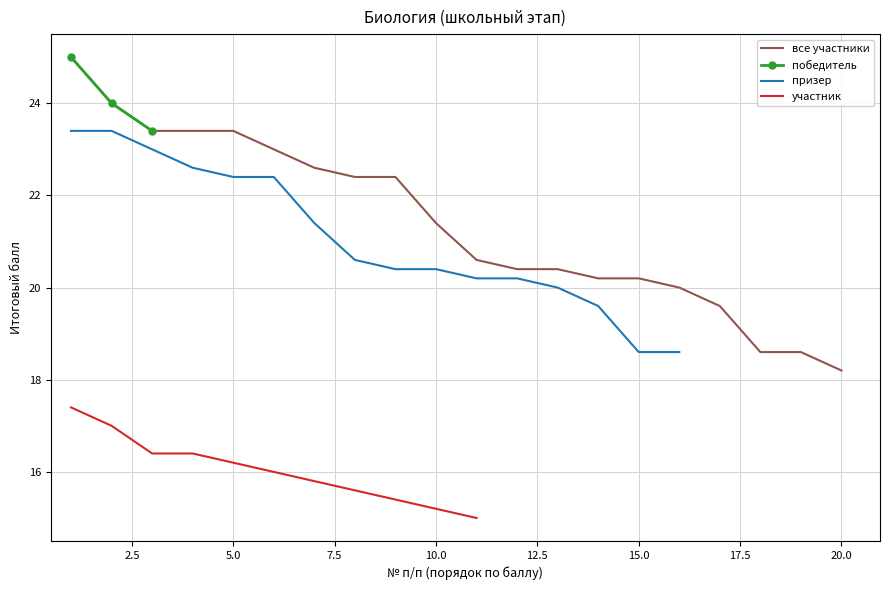

At which label does все участники reach its minimum?

20.0